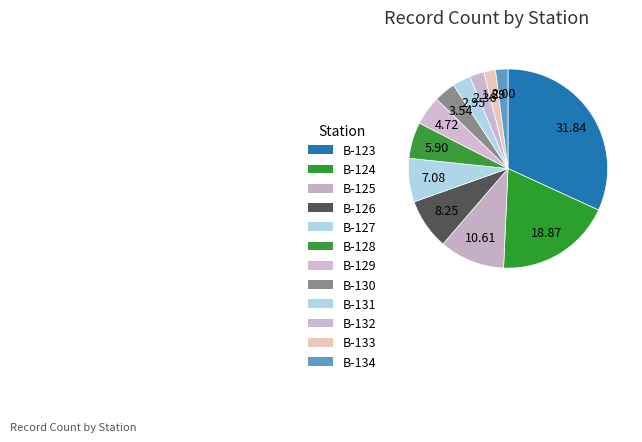

What is the ratio of the value at B-133 to the value at B-128?

0.3